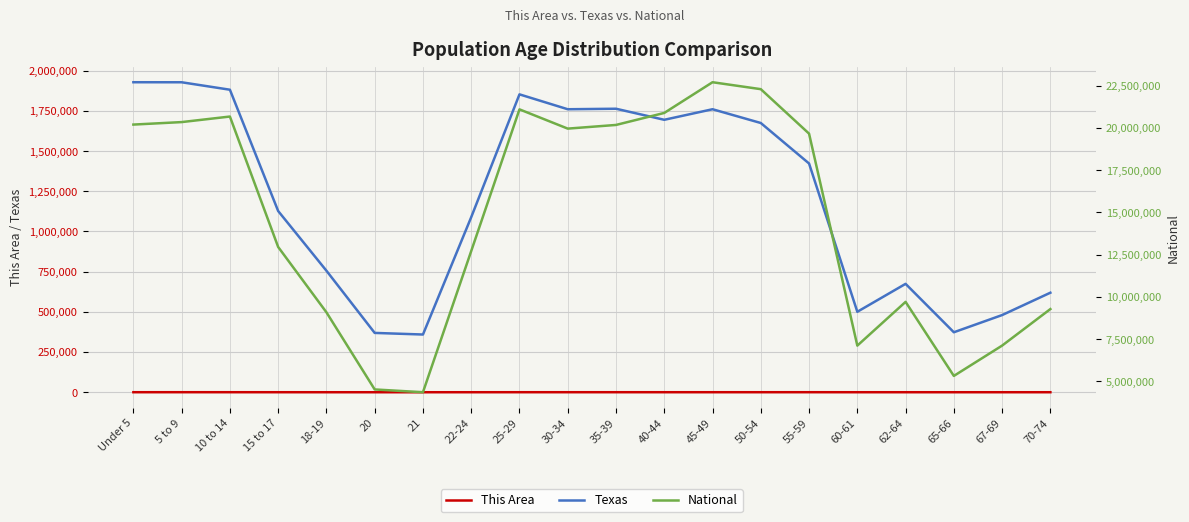

List the labels in order of National value, largest first.

45-49, 50-54, 25-29, 40-44, 10 to 14, 5 to 9, Under 5, 35-39, 30-34, 55-59, 15 to 17, 22-24, 62-64, 70-74, 18-19, 67-69, 60-61, 65-66, 20, 21